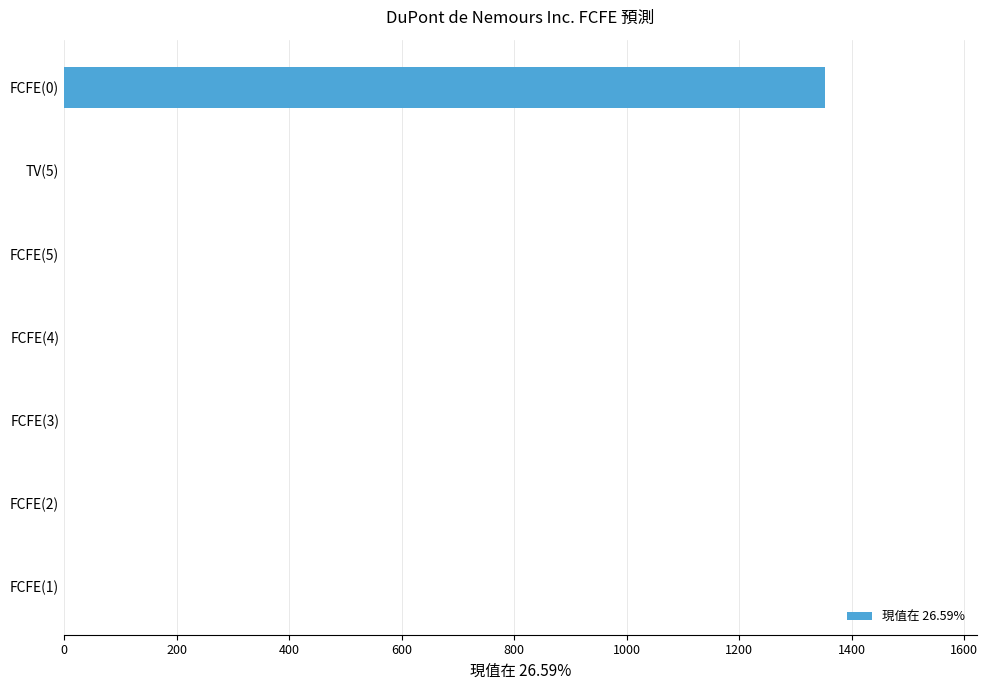

How many distinct data groups are displayed?

1